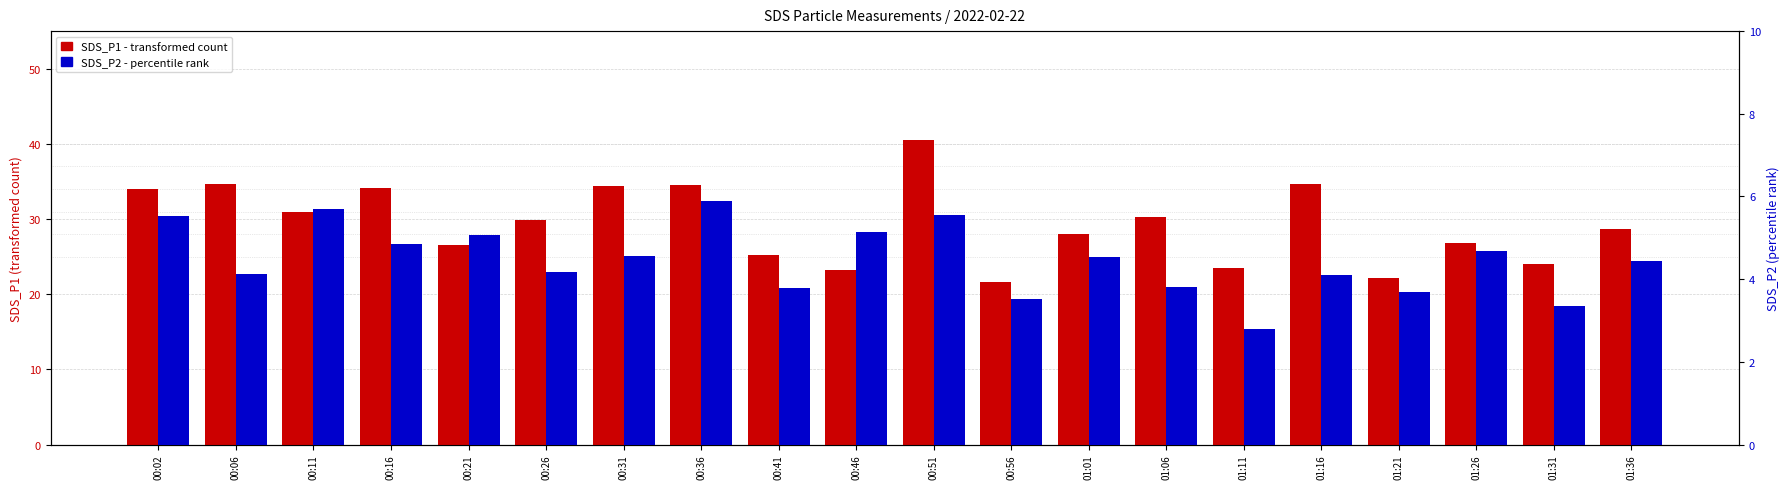

Reading left to right, transcribe all the data shown in this chart.

SDS_P1: 00:02=34.0	00:06=34.7	00:11=30.9	00:16=34.1	00:21=26.6	00:26=29.9	00:31=34.4	00:36=34.5	00:41=25.1	00:46=23.2	00:51=40.5	00:56=21.6	01:01=28.0	01:06=30.3	01:11=23.4	01:16=34.6	01:21=22.1	01:26=26.8	01:31=24.1	01:36=28.7
SDS_P2: 00:02=5.5	00:06=4.1	00:11=5.7	00:16=4.8	00:21=5.1	00:26=4.2	00:31=4.5	00:36=5.9	00:41=3.8	00:46=5.2	00:51=5.5	00:56=3.5	01:01=4.5	01:06=3.8	01:11=2.8	01:16=4.1	01:21=3.7	01:26=4.7	01:31=3.4	01:36=4.4